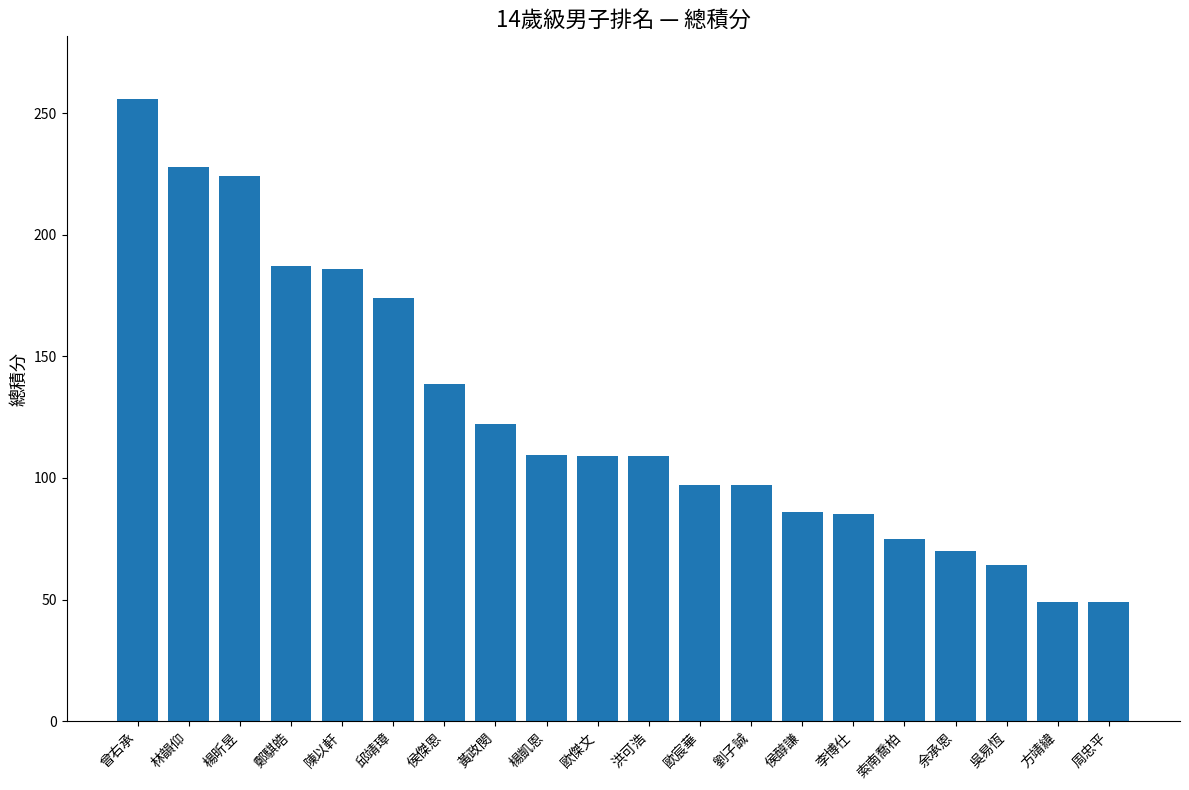

The value at 黃政閔 is 183.9. True or false?

False